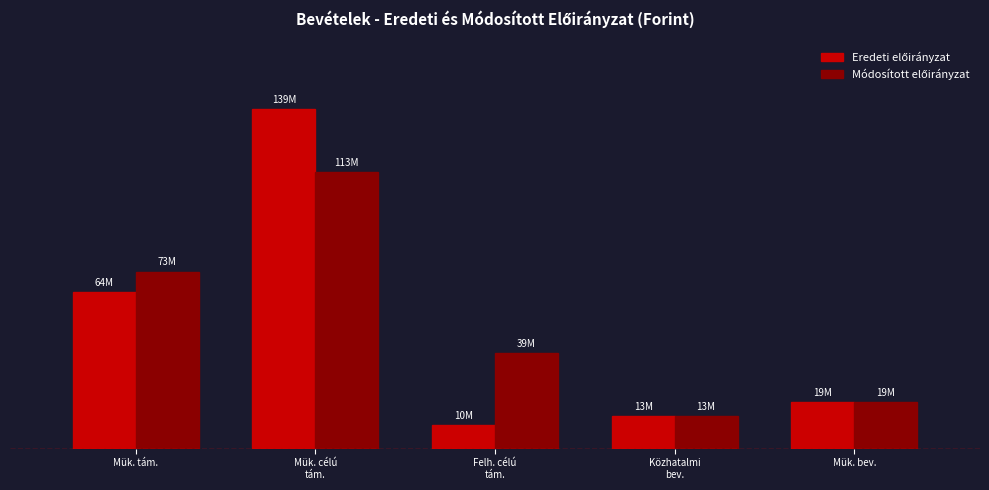

What is the maximum value shown in the chart?

139227010